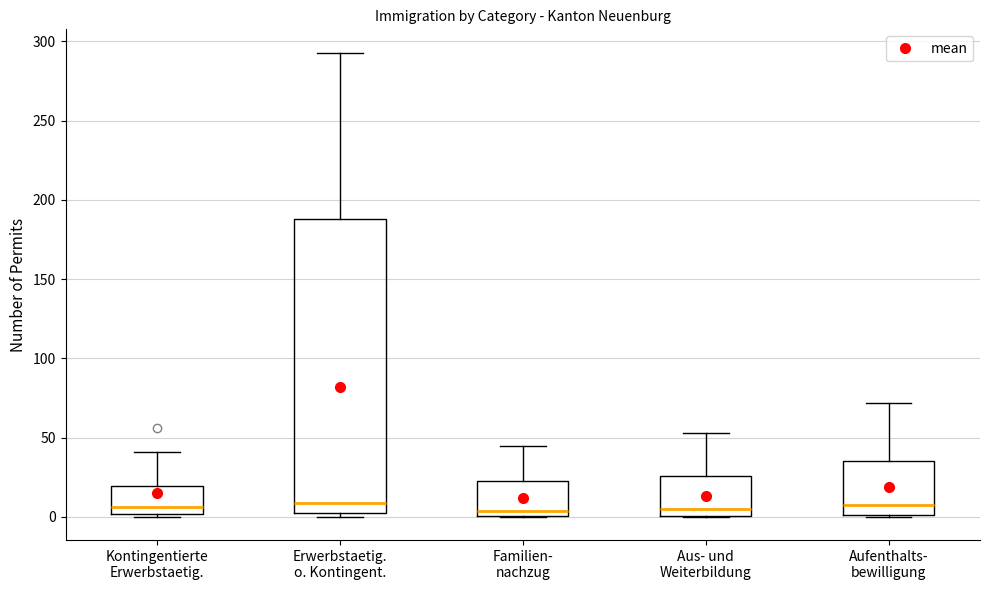

Reading left to right, transcribe this box plot: for each box, give where its median line is, the range the box spans, and where its two whiskers end, as read against the y-axis. The values are not printed on the chart, so give them approximately, as read against the axis.

Kontingentierte Erwerbstaetig.: median 5, box 0 to 20, whiskers 0 (just below the box's lower edge) to 40
Erwerbstaetig. o. Kontingent.: median 10, box 5 to 190, whiskers 0 to 295
Familien- nachzug: median 5, box 0 to 25, whiskers 0 to 45
Aus- und Weiterbildung: median 5, box 0 to 25, whiskers 0 to 55
Aufenthalts- bewilligung: median 10, box 0 to 35, whiskers 0 to 70